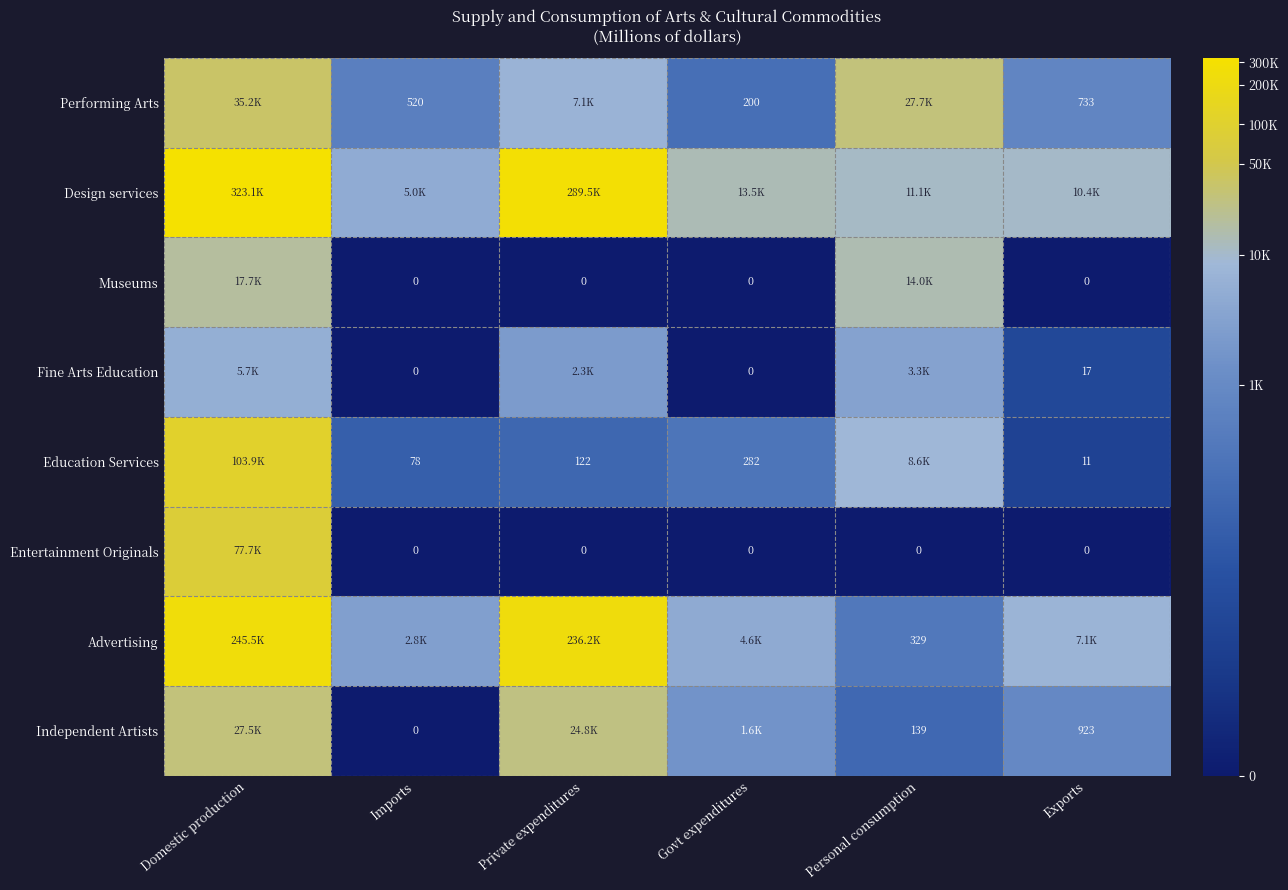

At which category is the sum across all series the highest?

Domestic production